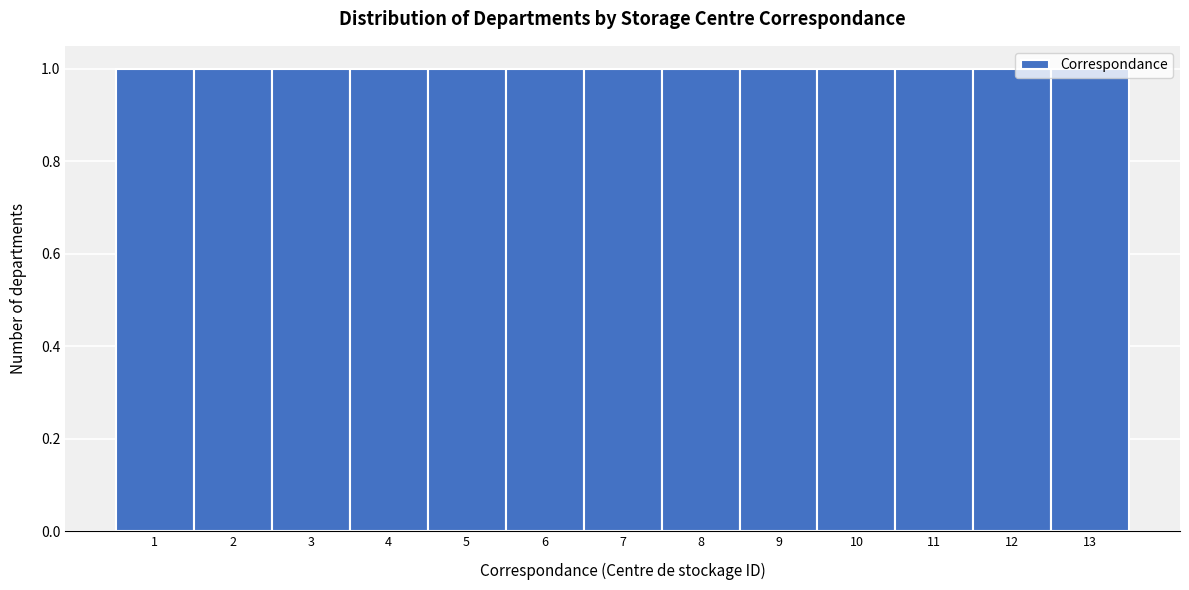

Reading left to right, transcribe this chart: for each bar, give the range it covers on the x-axis and its height. The values are not printed on the chart, so give them approximately, as read against the axis.

0.5 to 1.5: 1
1.5 to 2.5: 1
2.5 to 3.5: 1
3.5 to 4.5: 1
4.5 to 5.5: 1
5.5 to 6.5: 1
6.5 to 7.5: 1
7.5 to 8.5: 1
8.5 to 9.5: 1
9.5 to 10.5: 1
10.5 to 11.5: 1
11.5 to 12.5: 1
12.5 to 13.5: 1